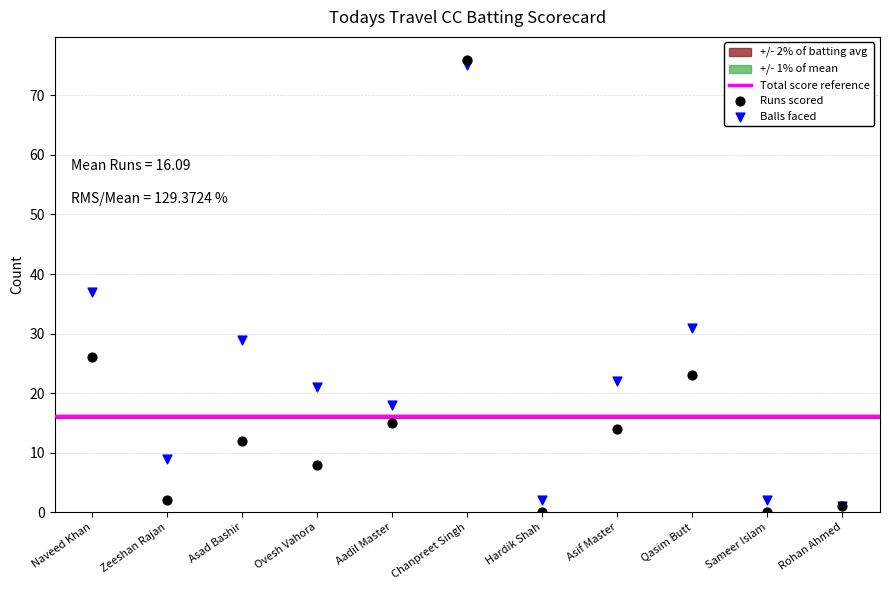

In the Balls faced series, what Y value is closest to 38?

37